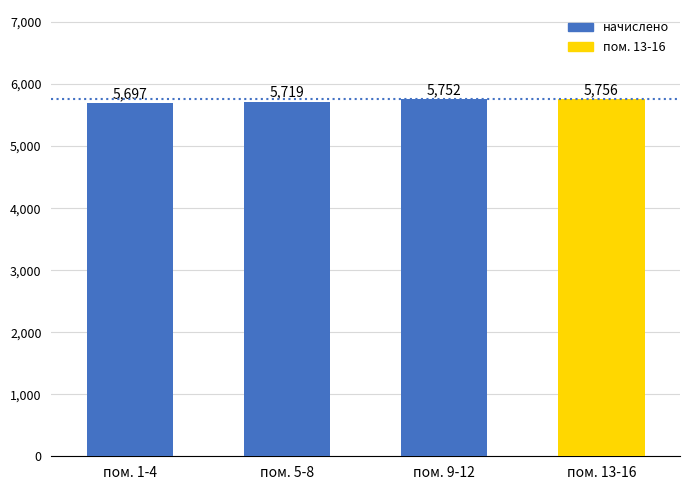

Are the bars grouped side by side (vs. stacked)?

No